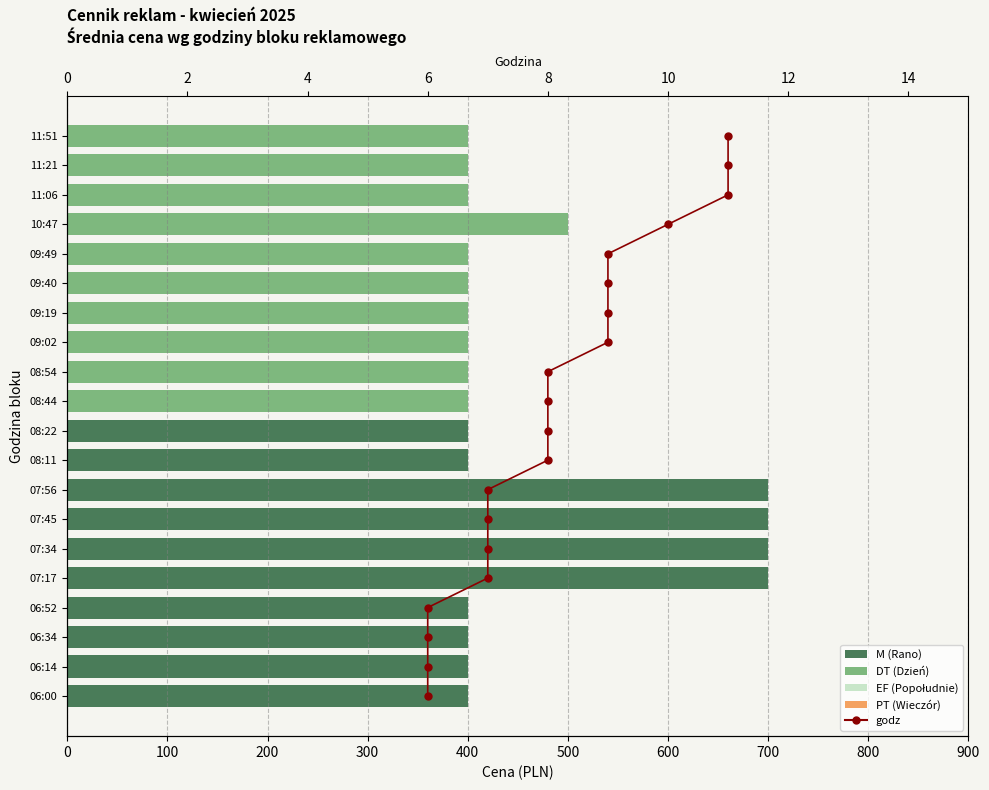

What is the change in value from 300 to 600?

+3